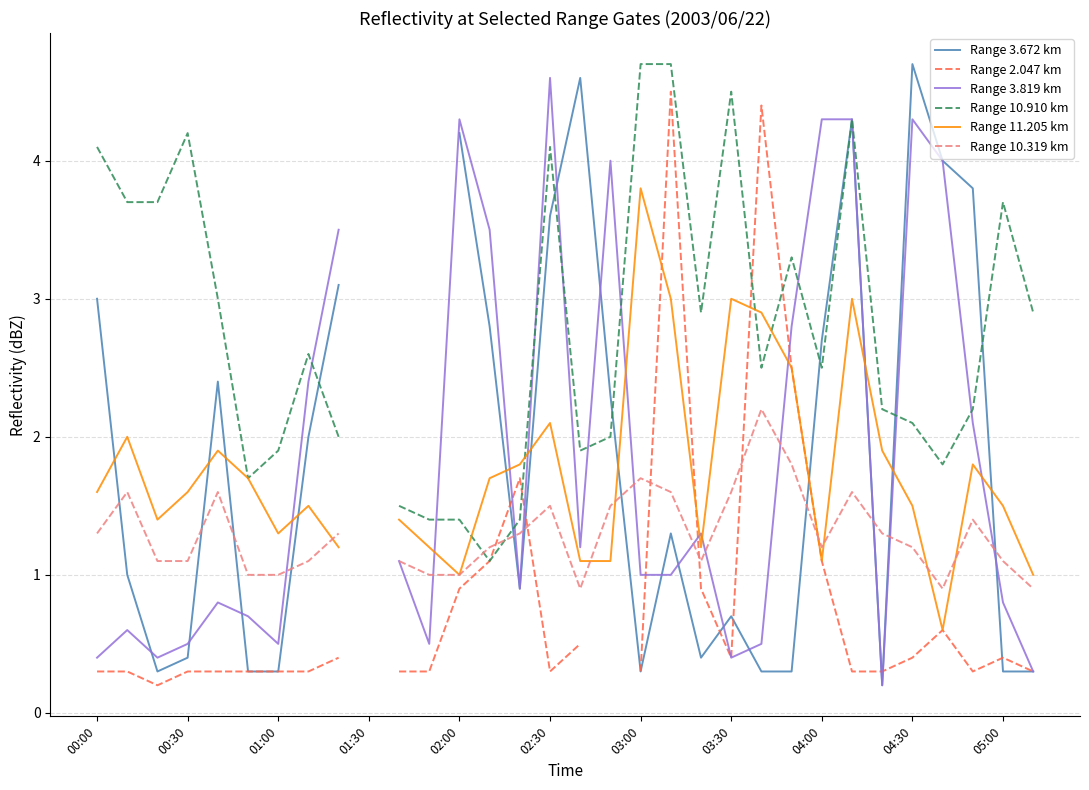

How many categories are shown in the chart?

32